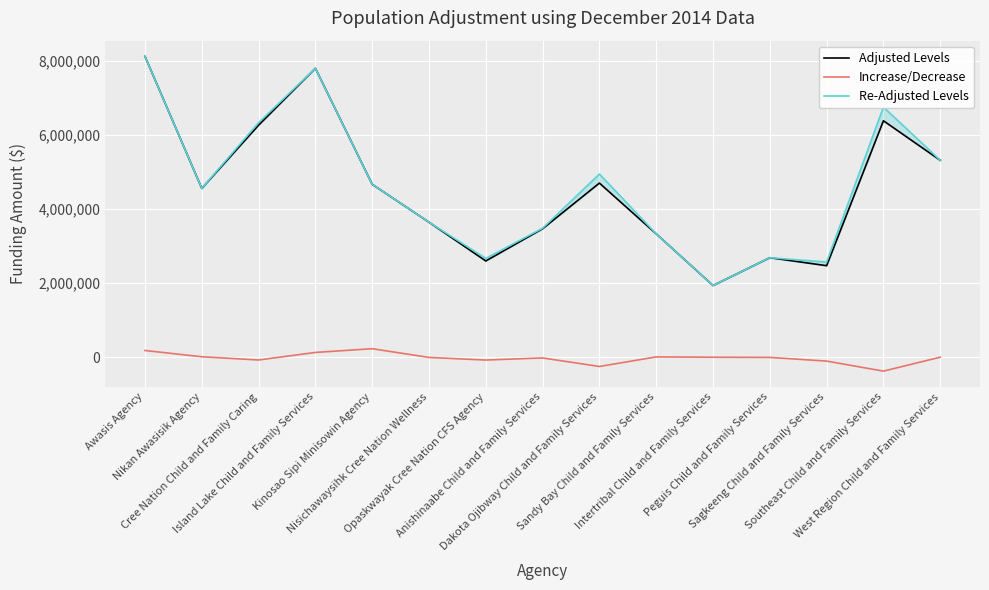

Is it true that Adjusted Levels equals 2515375 at Southeast Child and Family Services?

False